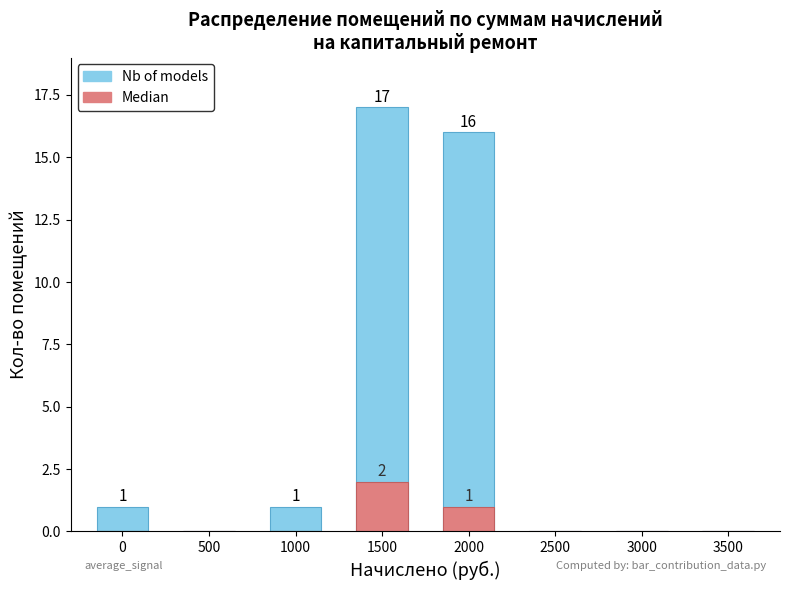

Reading left to right, transcribe all the data shown in this chart.

Nb of models: 0=1	500=0	1000=1	1500=17	2000=16	2500=0	3000=0	3500=0
Median: 0=0	500=0	1000=0	1500=2	2000=1	2500=0	3000=0	3500=0